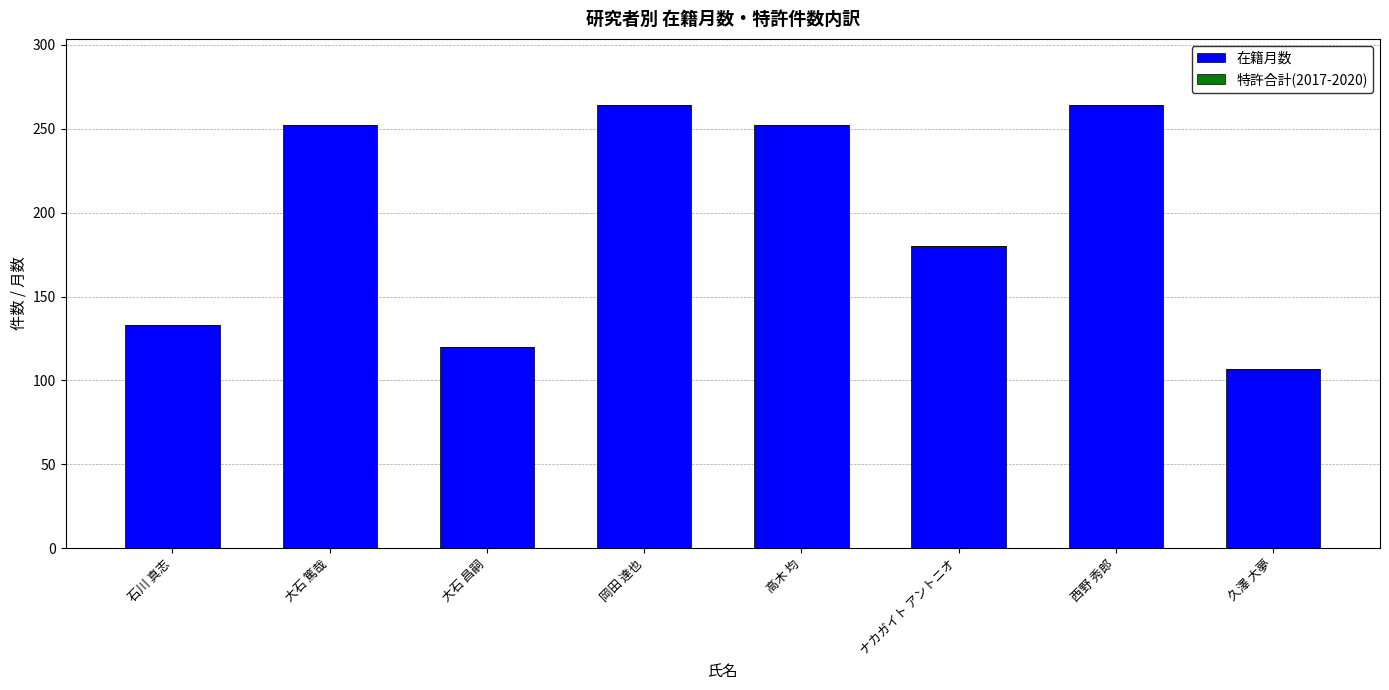

What is the difference between the maximum and minimum values?

157